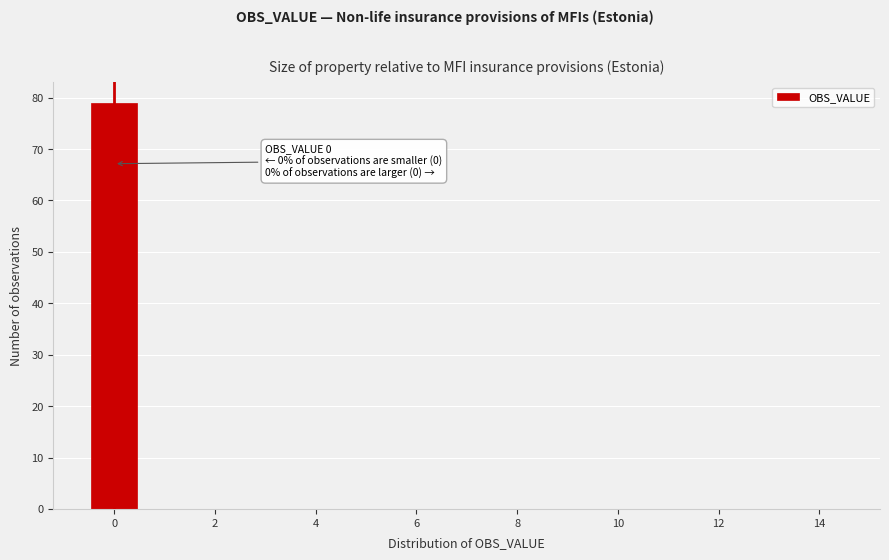

Which range on the x-axis has the tallest bar?

-0.5 to 0.5